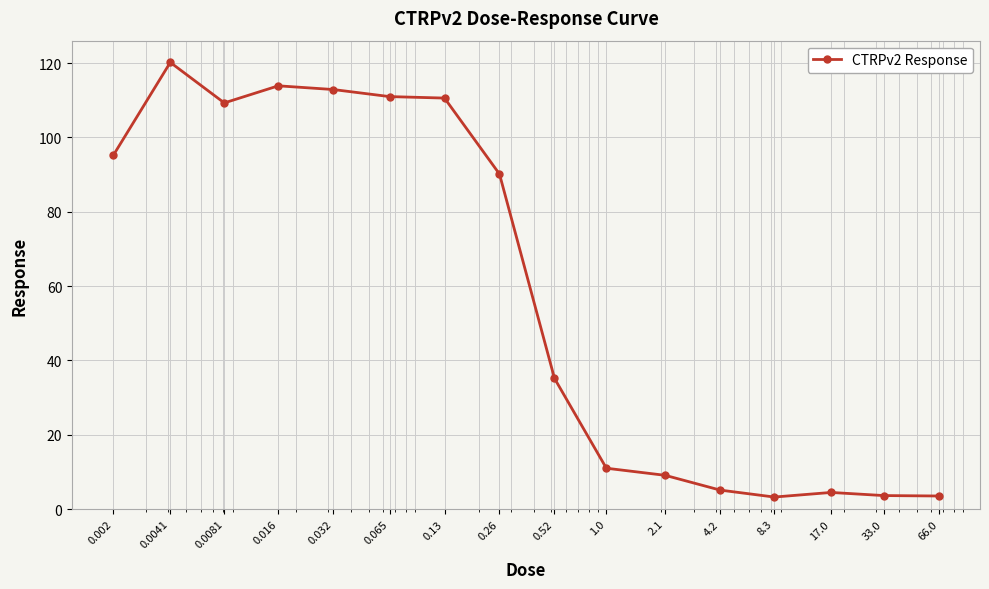

True or false: the data has more than 2 interior local peaks.

True